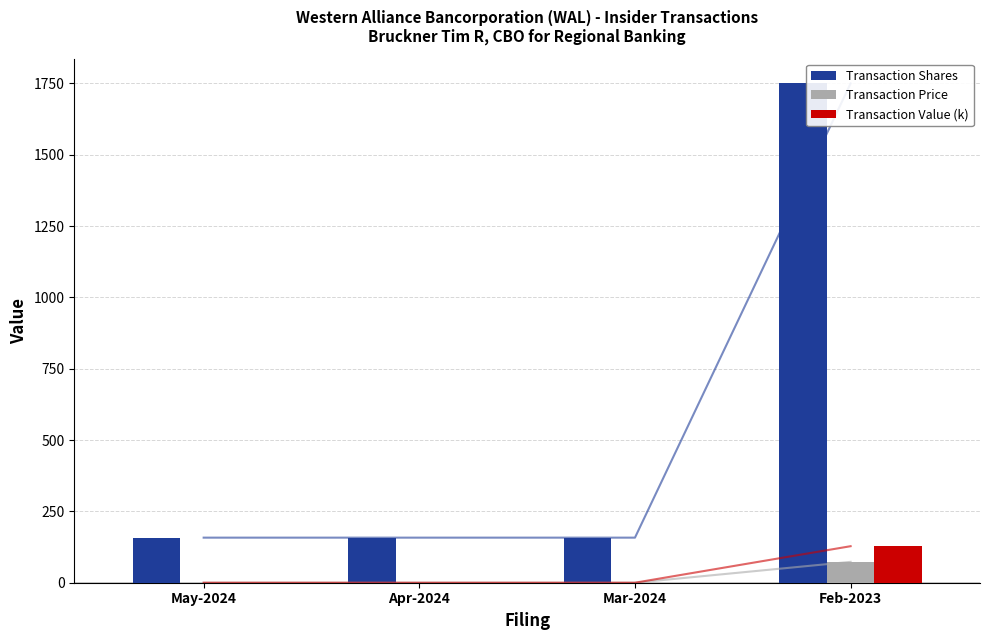

What is the sum of the Transaction Value (k) values at Feb-2023 and Apr-2024?

128.0